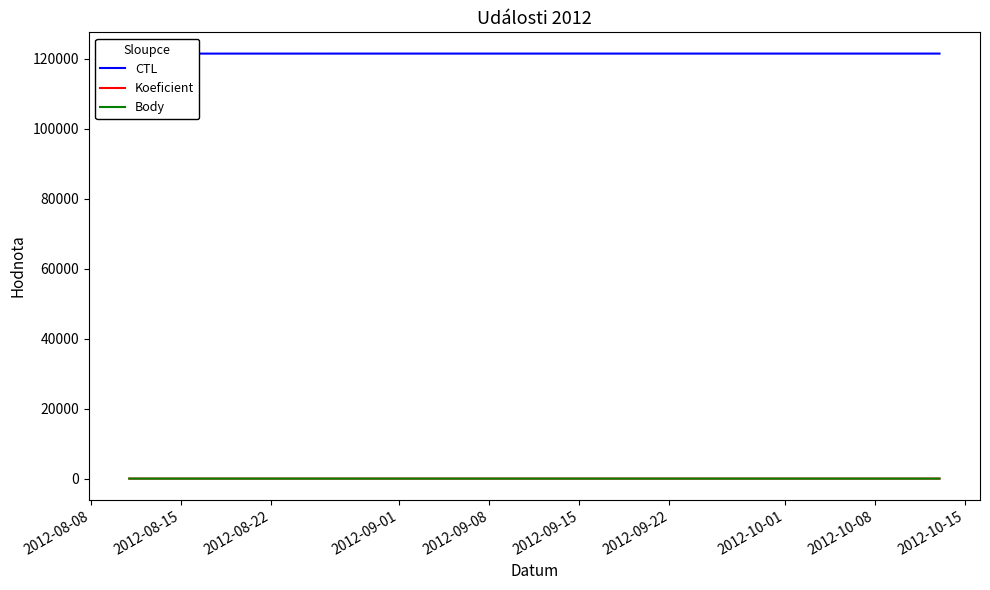

The value of CTL at 2012-09-08 is 209887.7. True or false?

False